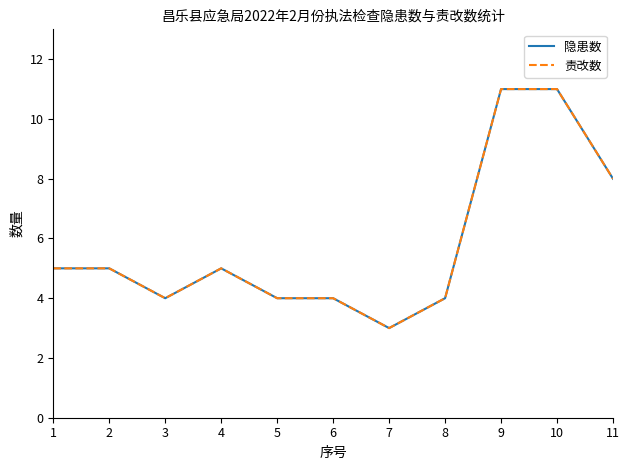

Reading right to left, extract all data points from this chart.

隐患数: 11=8	10=11	9=11	8=4	7=3	6=4	5=4	4=5	3=4	2=5	1=5
责改数: 11=8	10=11	9=11	8=4	7=3	6=4	5=4	4=5	3=4	2=5	1=5